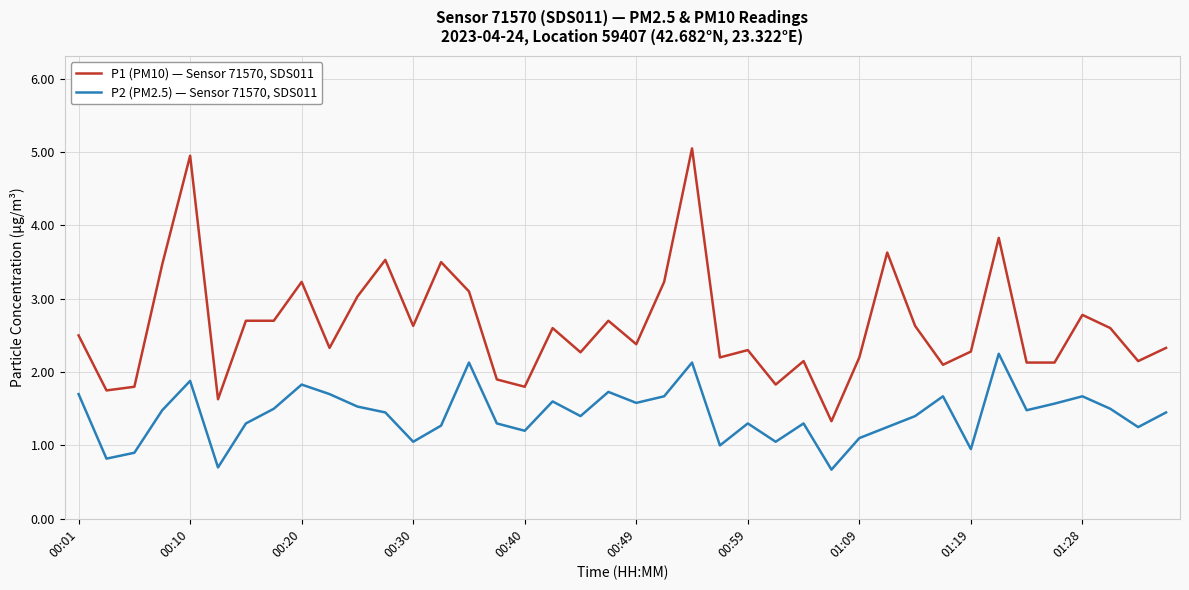

Rank the series by their maximum value, from lowest to highest.

P2 (PM2.5) — Sensor 71570, SDS011, P1 (PM10) — Sensor 71570, SDS011